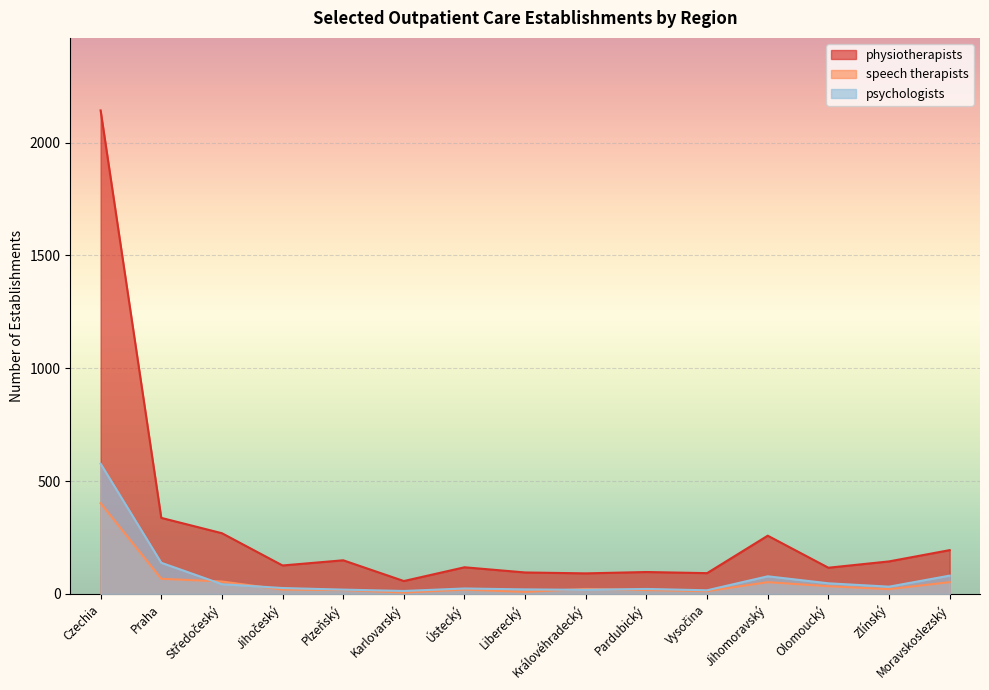

What is the lowest value of the psychologists series?

13